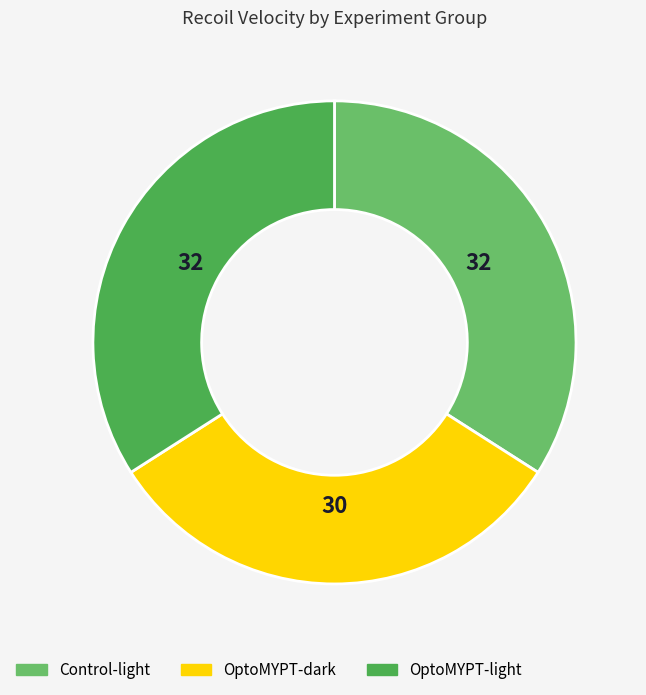

Is it true that OptoMYPT-light is 45% of the pie?

False